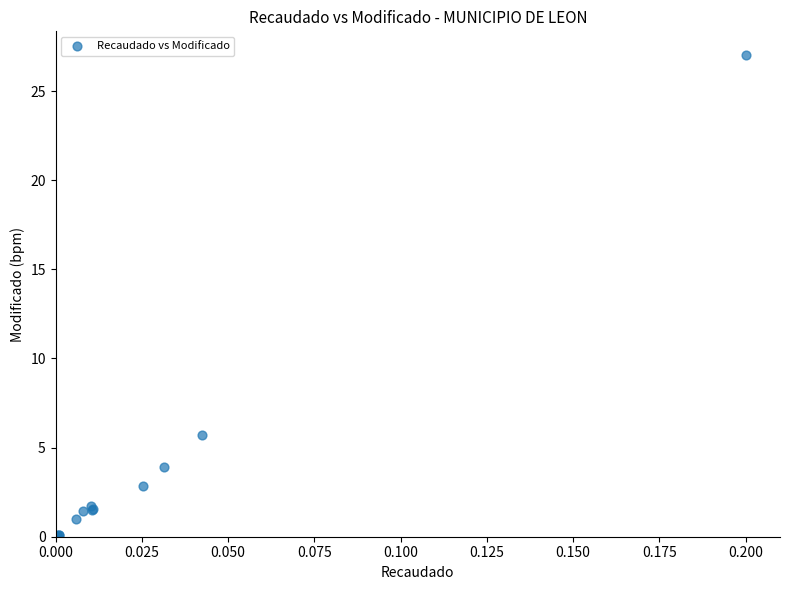

What Y value in the scatter plot is closest to 13?

5.7